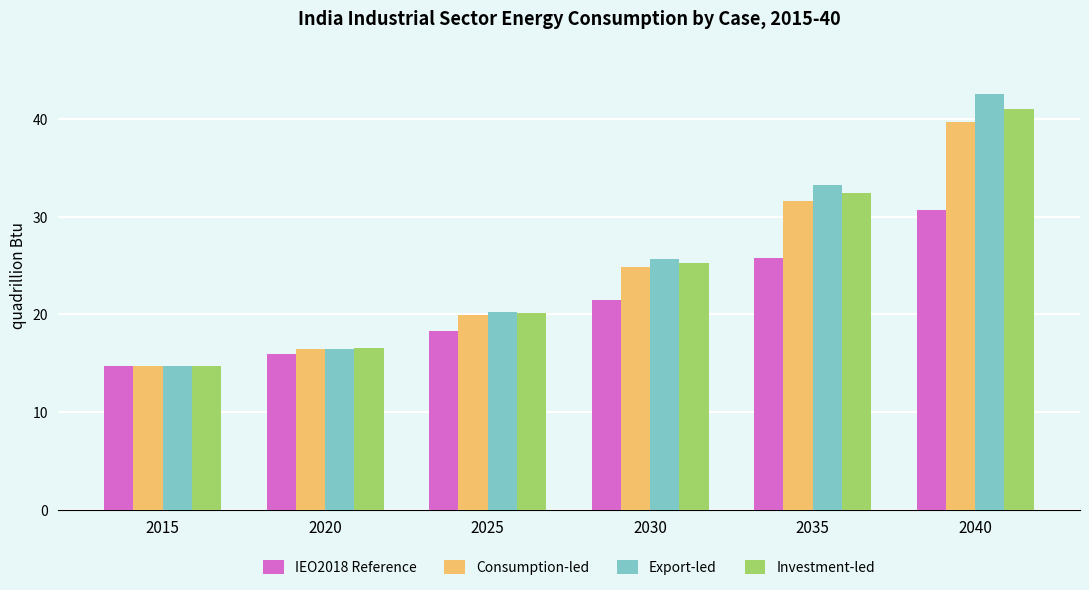

What value does the Consumption-led series have at 2035?

31.6